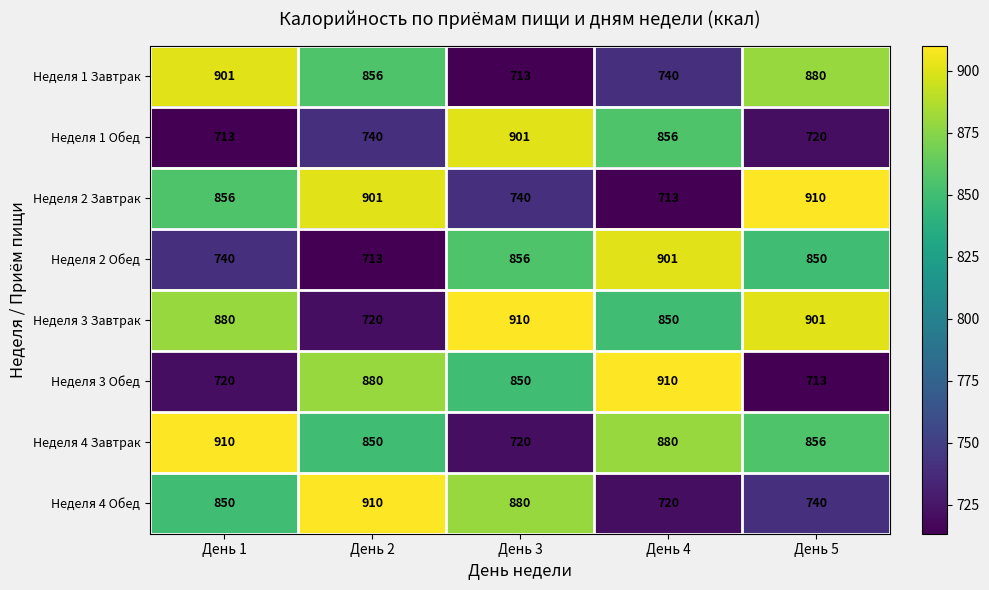

List the labels in order of Неделя 2 Обед value, largest first.

День 4, День 3, День 5, День 1, День 2